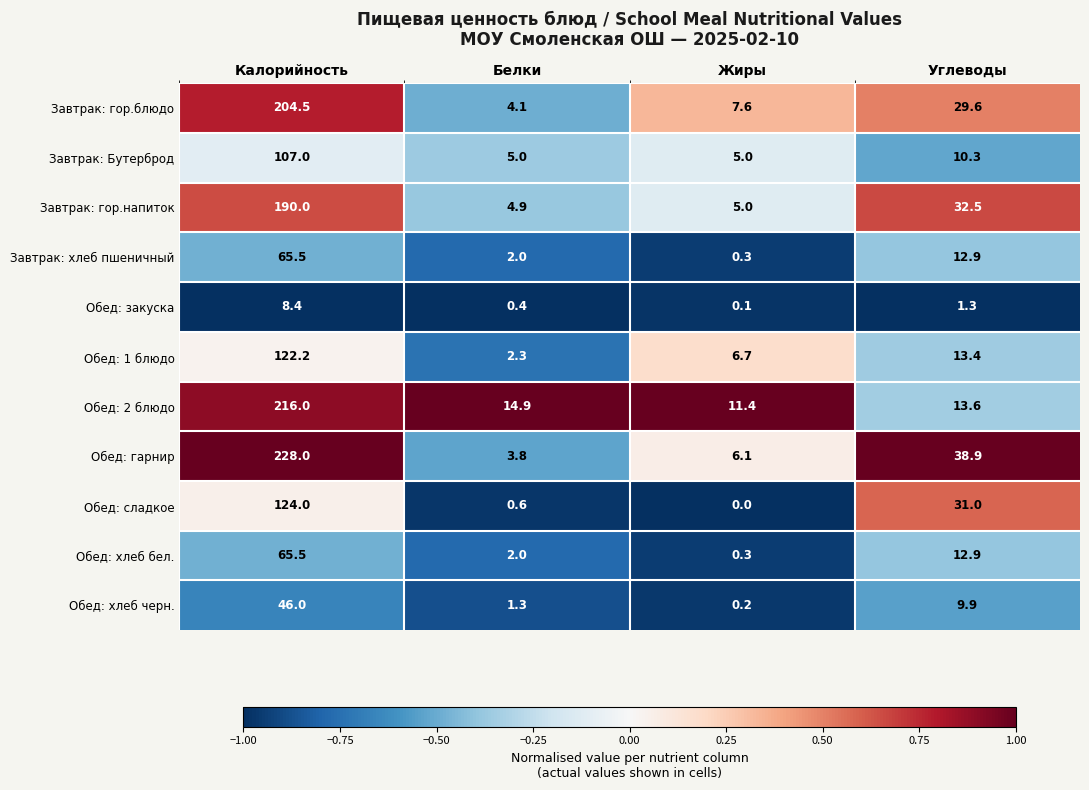

At which category is the sum across all series the highest?

Калорийность